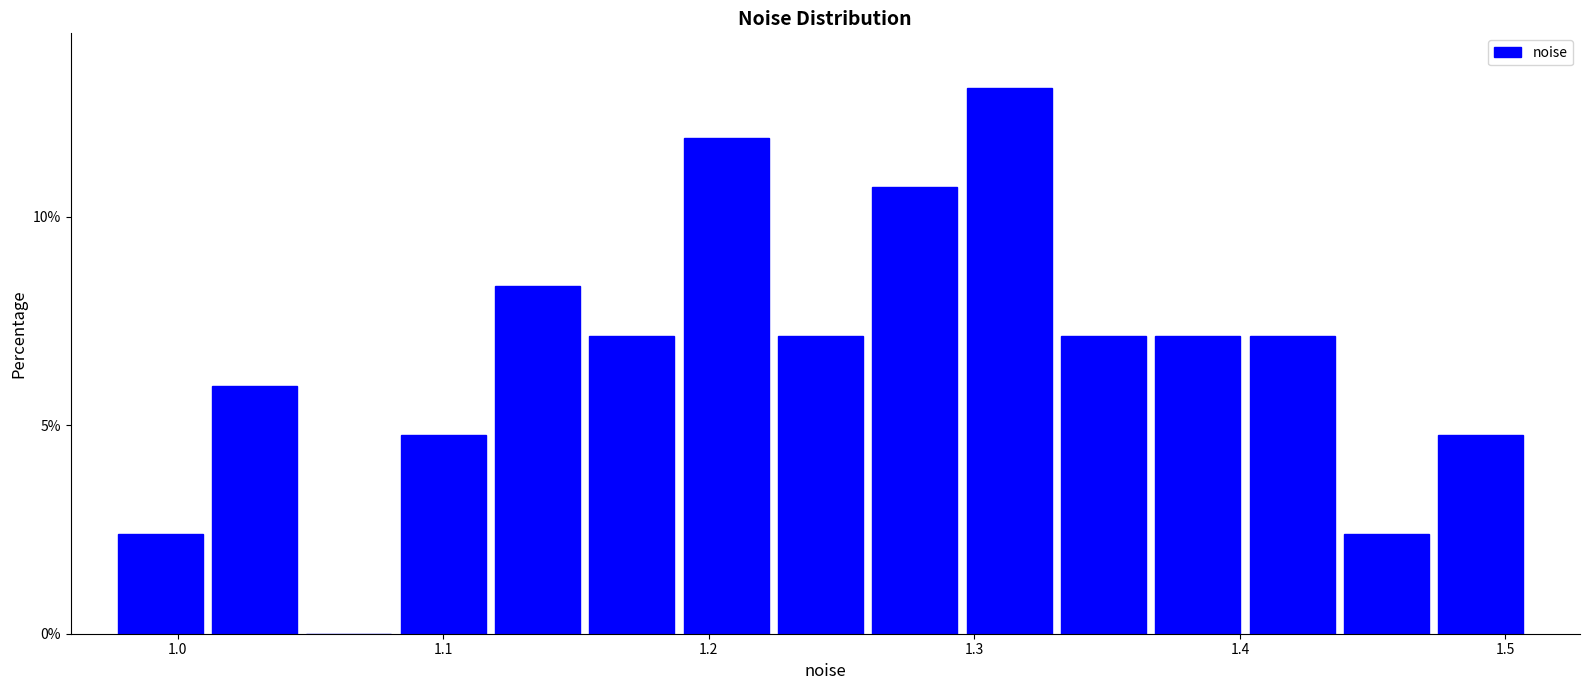

Read against the x-axis, roughly where is the centre of the tallest bar?

1.31